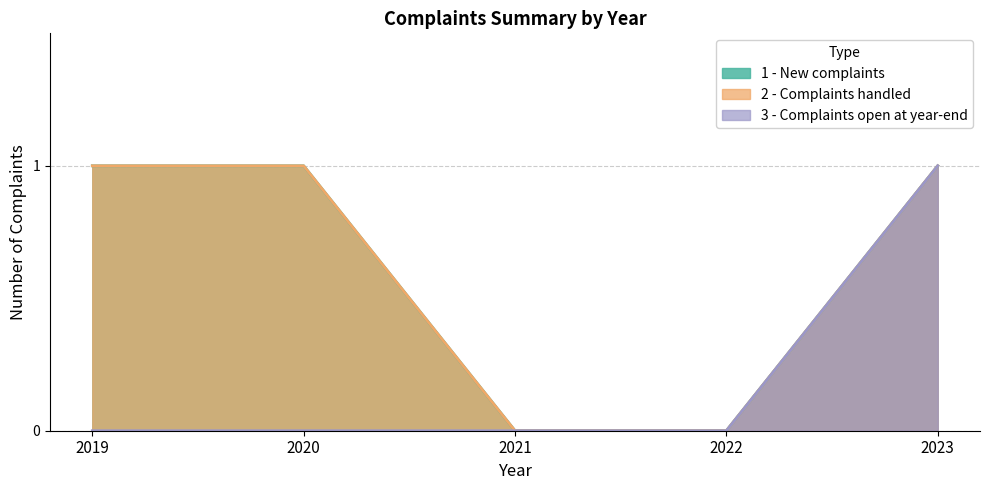

What is the value of the 1 - New complaints point at the 1st from the left?

1